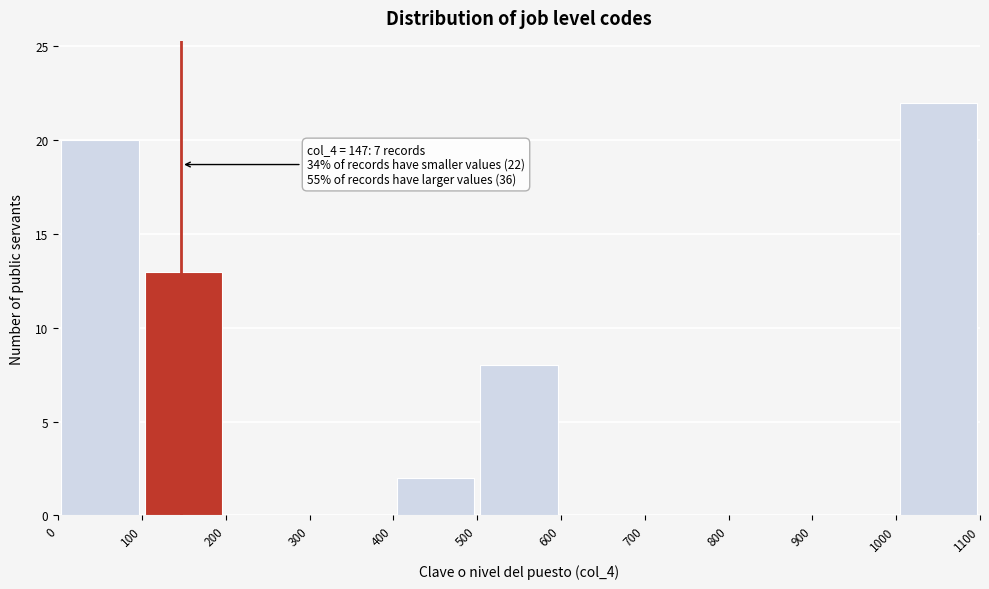

Over which range of the x-axis is the bar tallest?

1000 to 1100